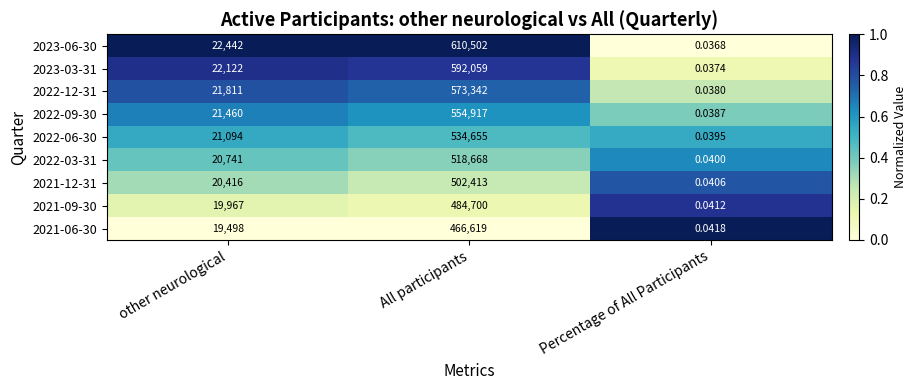

At how many categories does at least one series exceed 0?

3